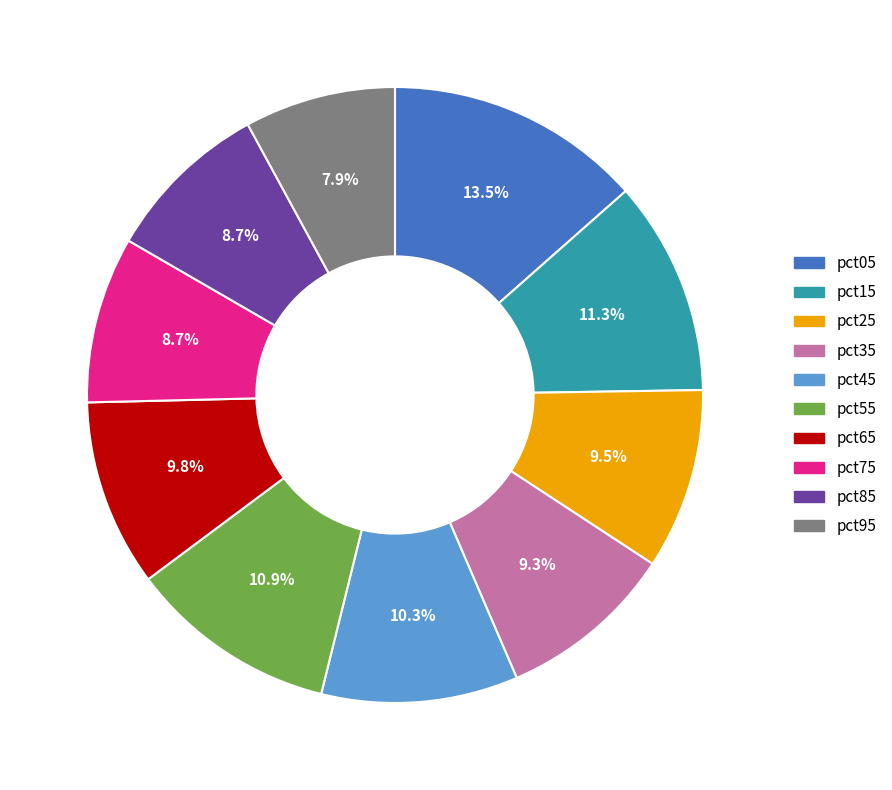

Does pct85 represent more than half of the total?

No